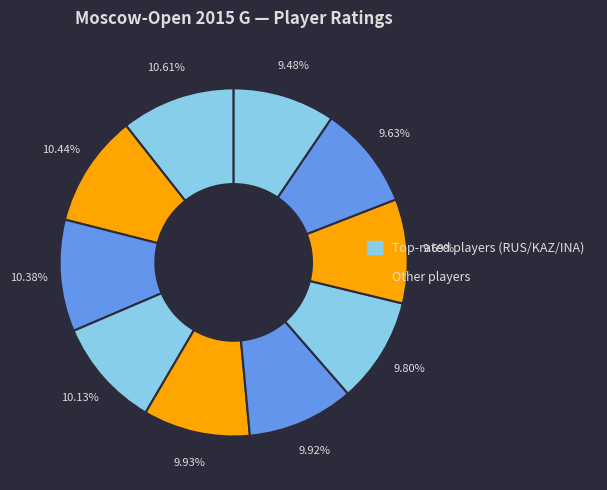

How many slices are in this pie chart?

10